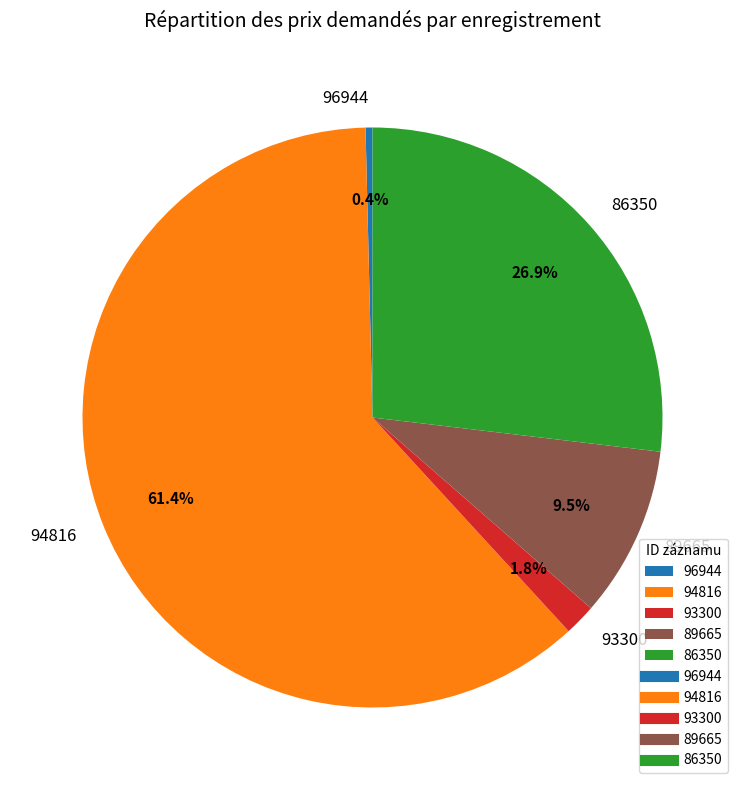

What percentage is the 86350 slice, to the nearest percent?

27%